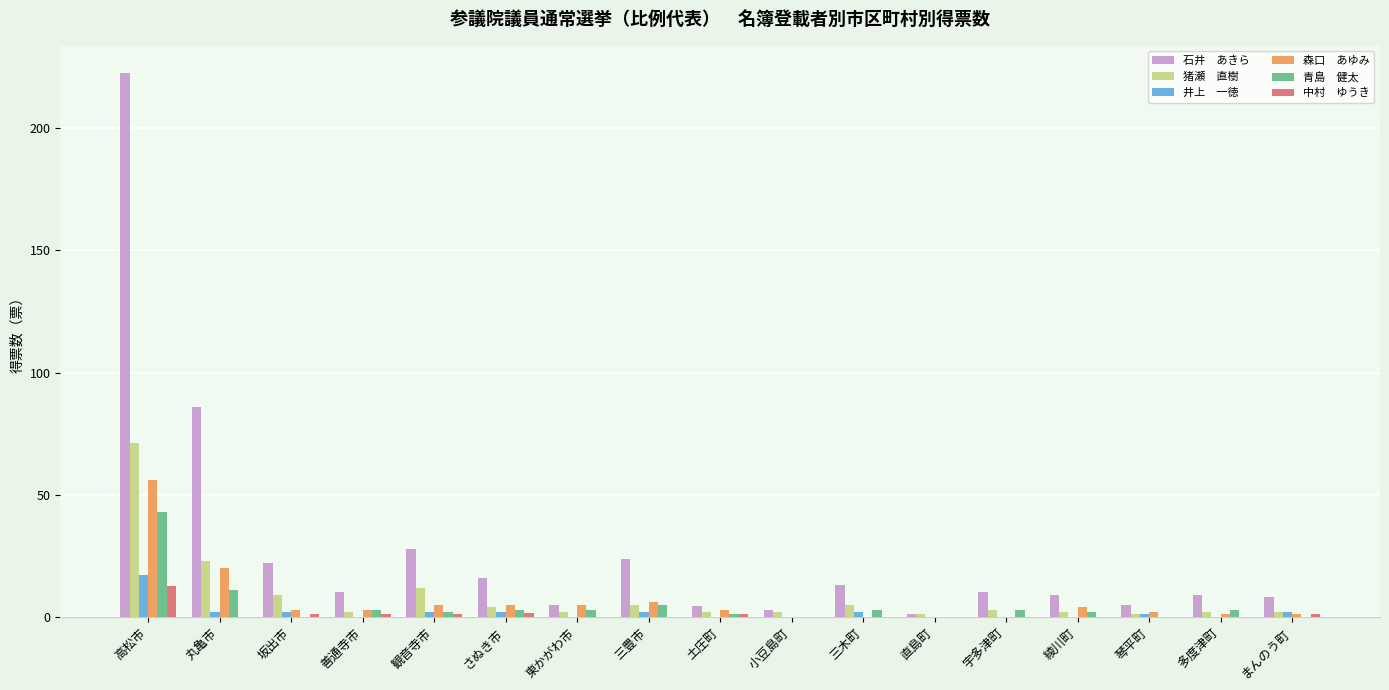

Does the chart contain stacked bars?

No